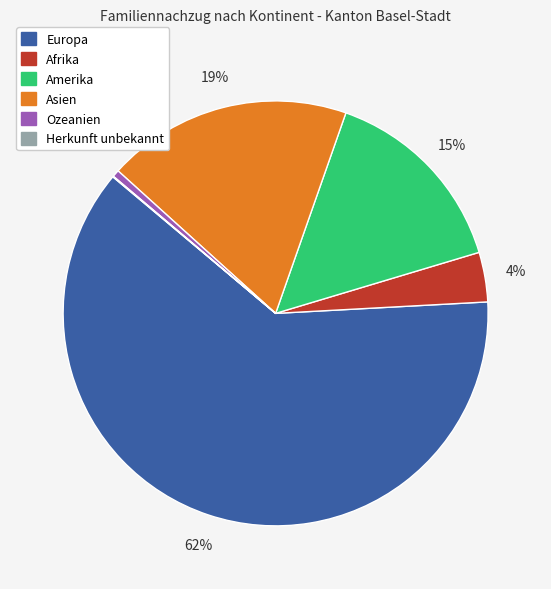

Is it true that Ozeanien is 1% of the pie?

True